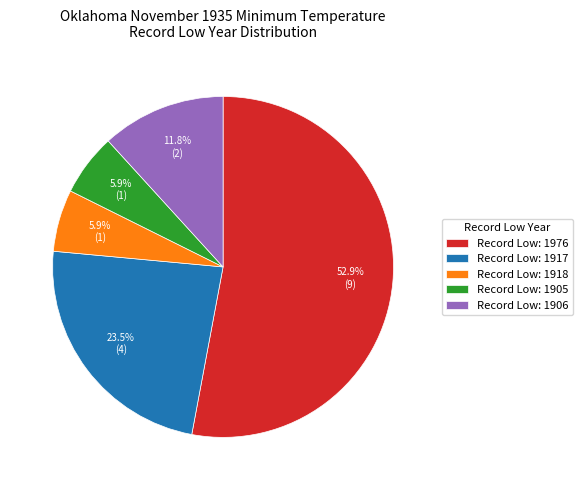

What is the total percentage of Record Low: 1976 and Record Low: 1906?

64.7%